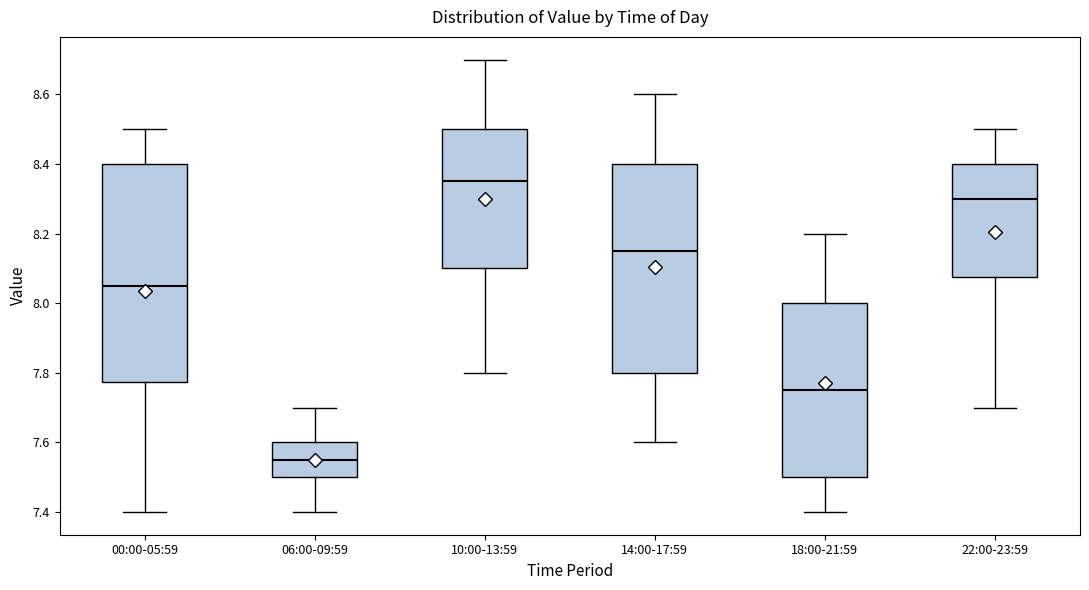

Reading left to right, read every box against the y-axis: the position of its median line, the range the box covers, and the ends of its whiskers. The values are not printed on the chart, so give them approximately, as read against the axis.

00:00-05:59: median 8.06, box 7.78 to 8.40, whiskers 7.40 to 8.50
06:00-09:59: median 7.56, box 7.50 to 7.60, whiskers 7.40 to 7.70
10:00-13:59: median 8.36, box 8.10 to 8.50, whiskers 7.80 to 8.70
14:00-17:59: median 8.16, box 7.80 to 8.40, whiskers 7.60 to 8.60
18:00-21:59: median 7.76, box 7.50 to 8.00, whiskers 7.40 to 8.20
22:00-23:59: median 8.30, box 8.08 to 8.40, whiskers 7.70 to 8.50